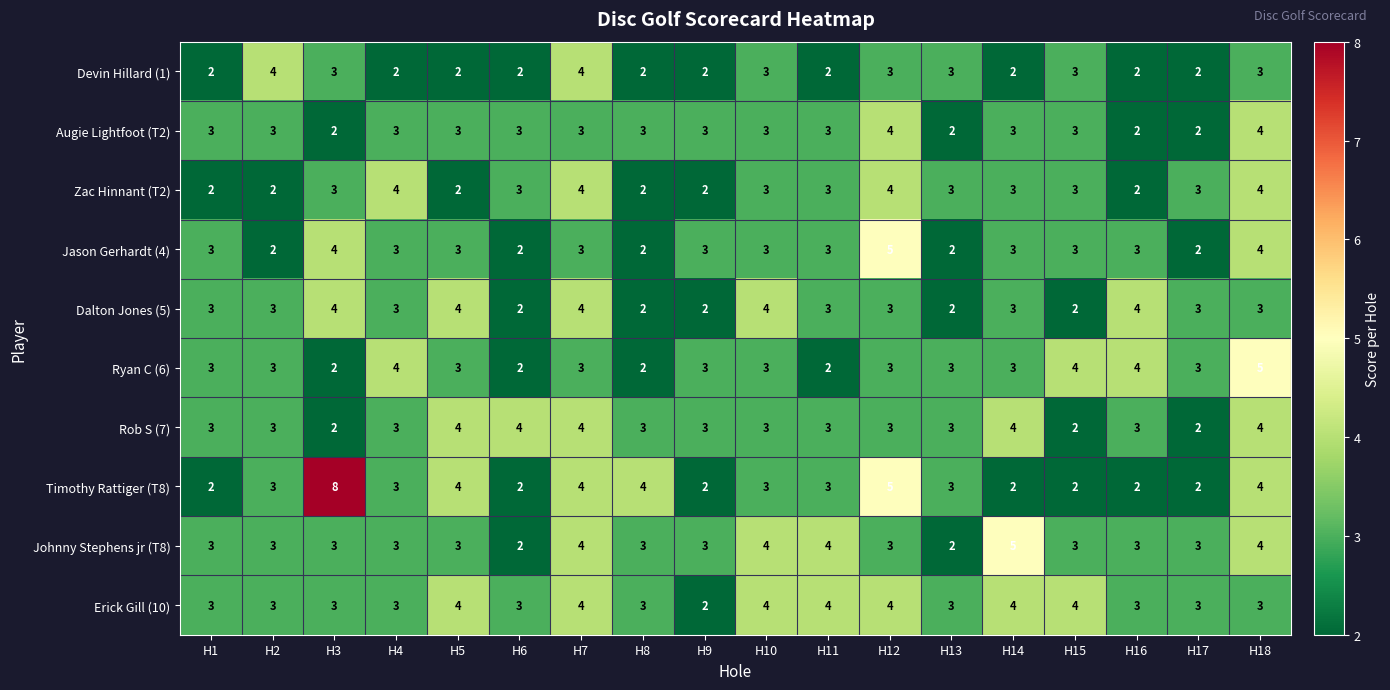

How many Augie Lightfoot (T2) values are between 3 and 4?

14